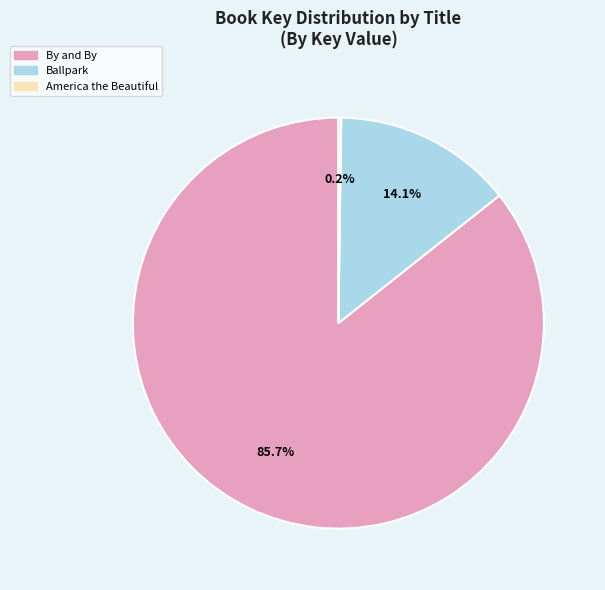

To the nearest percent, what is the combined percentage of By and By and Ballpark?

100%